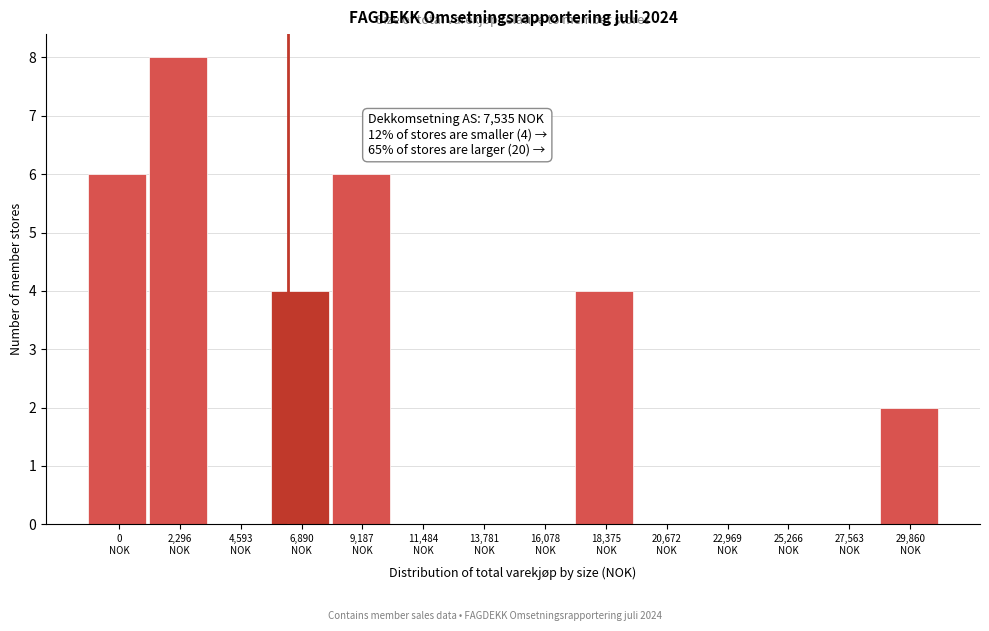

What is the greatest value displayed?

8